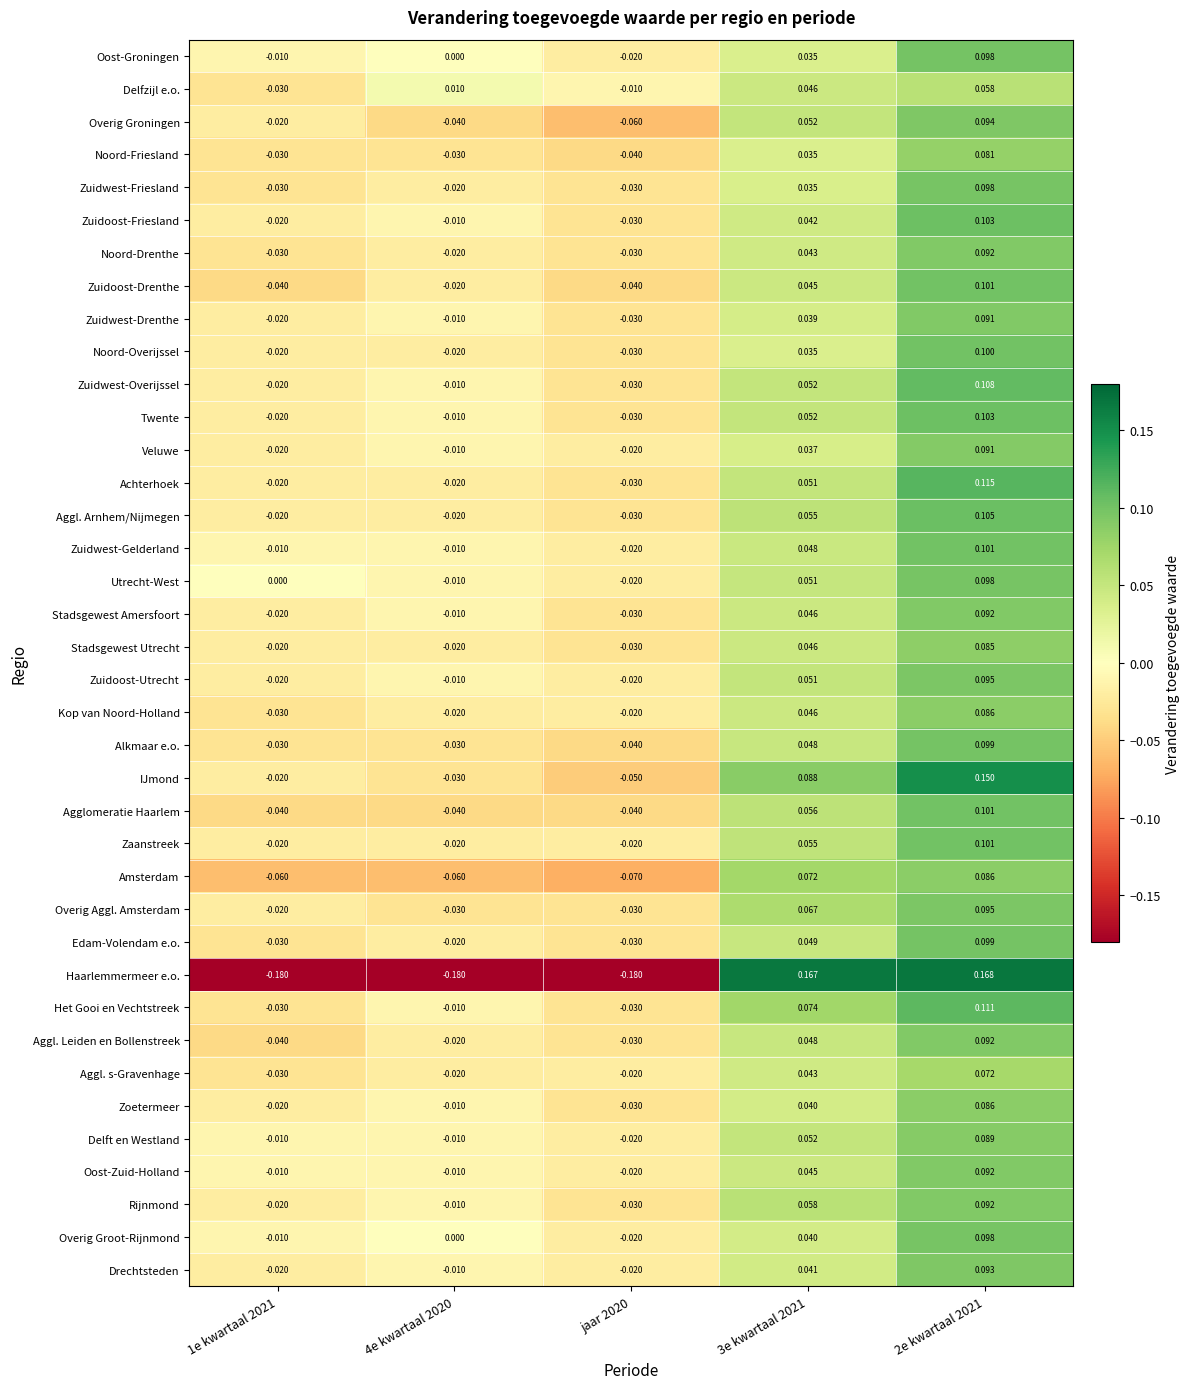

Between 1e kwartaal 2021 and 4e kwartaal 2020, which series saw the biggest shift?

Delfzijl e.o.